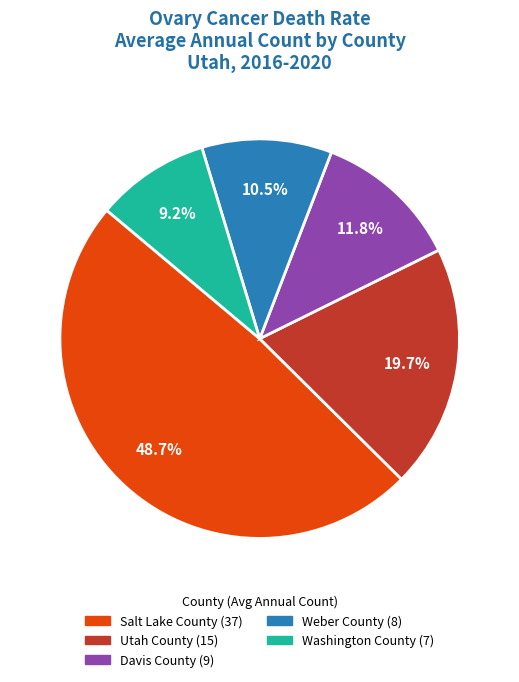

Is Washington County the majority of the pie?

No